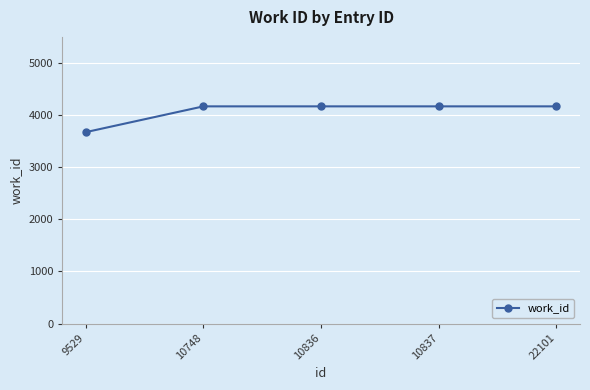

What is the maximum value shown in the chart?

4167